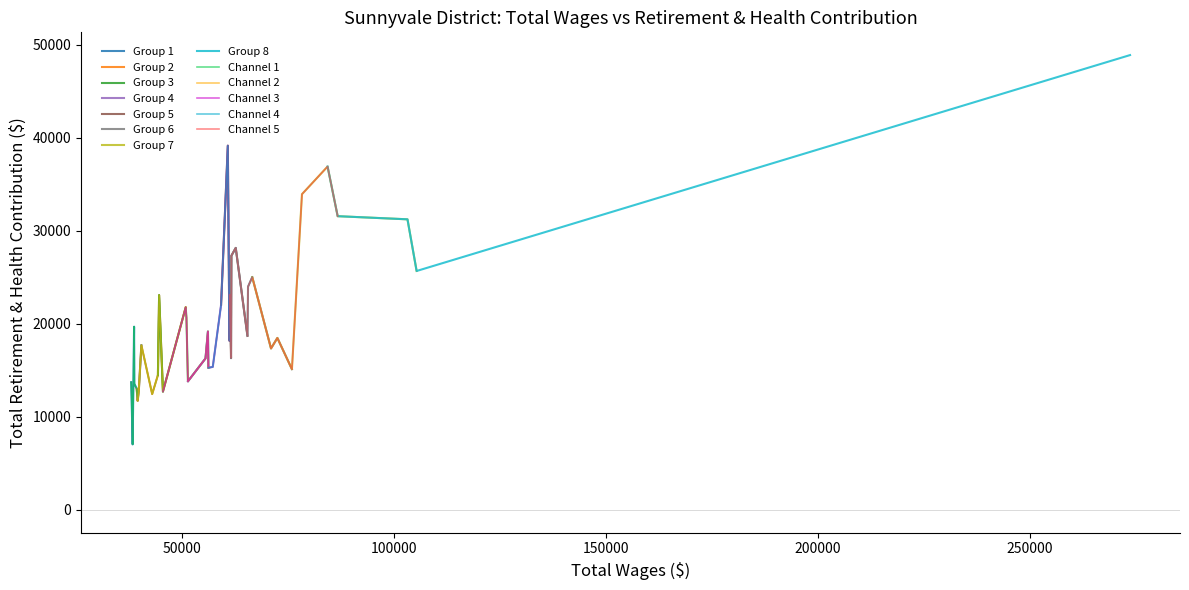

How many points are lower than both their immediate neighbors (excluding endpoints)?

12